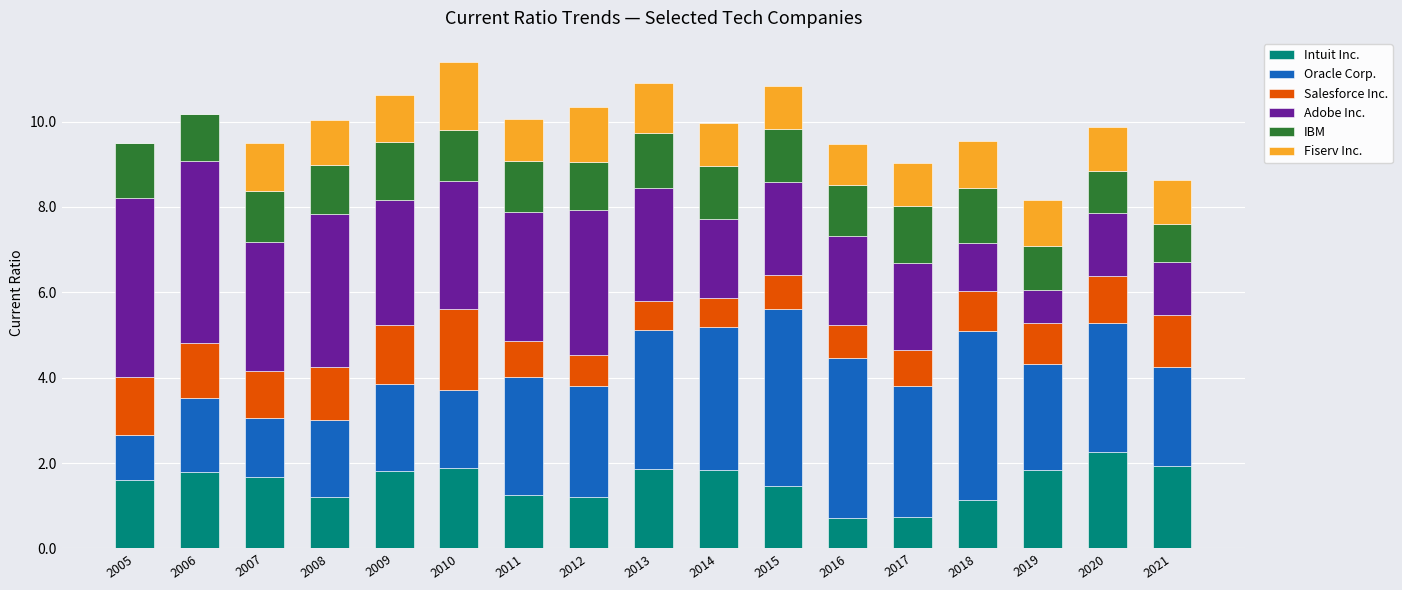

What is the total value across all series at 2008?

10.0